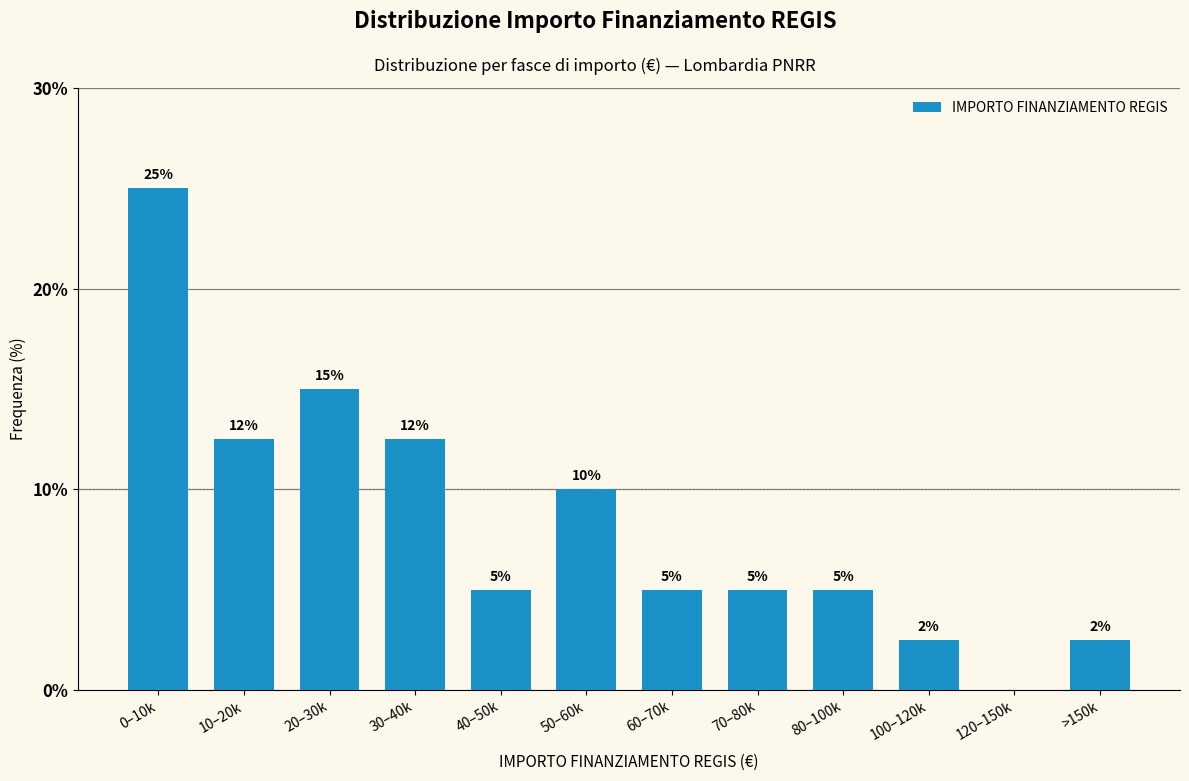

What value does the data have at 20–30k?

15.0